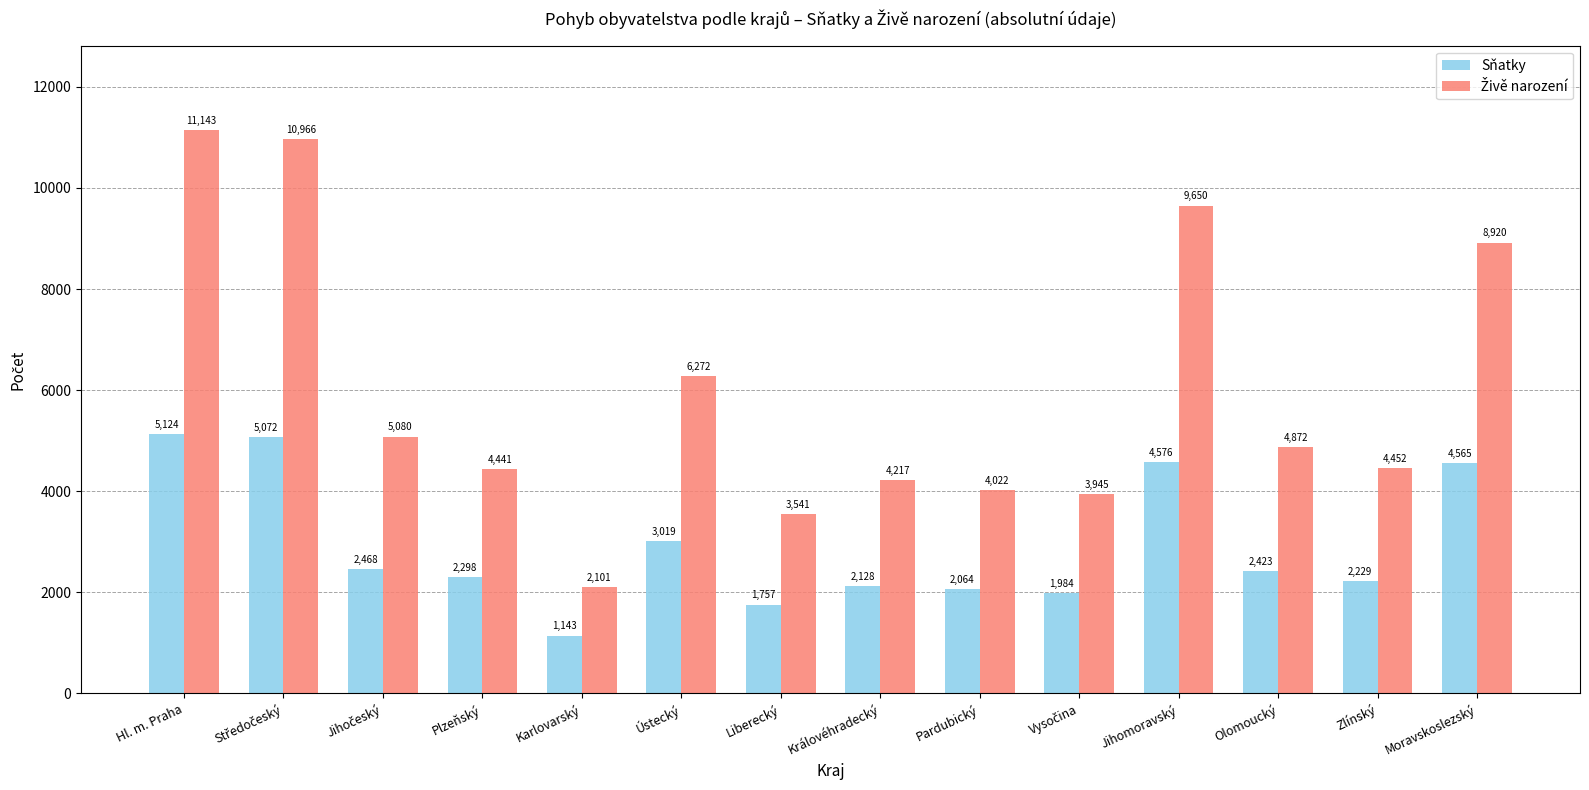

What is the difference between the second highest and second lowest values in the Sňatky series?

3315